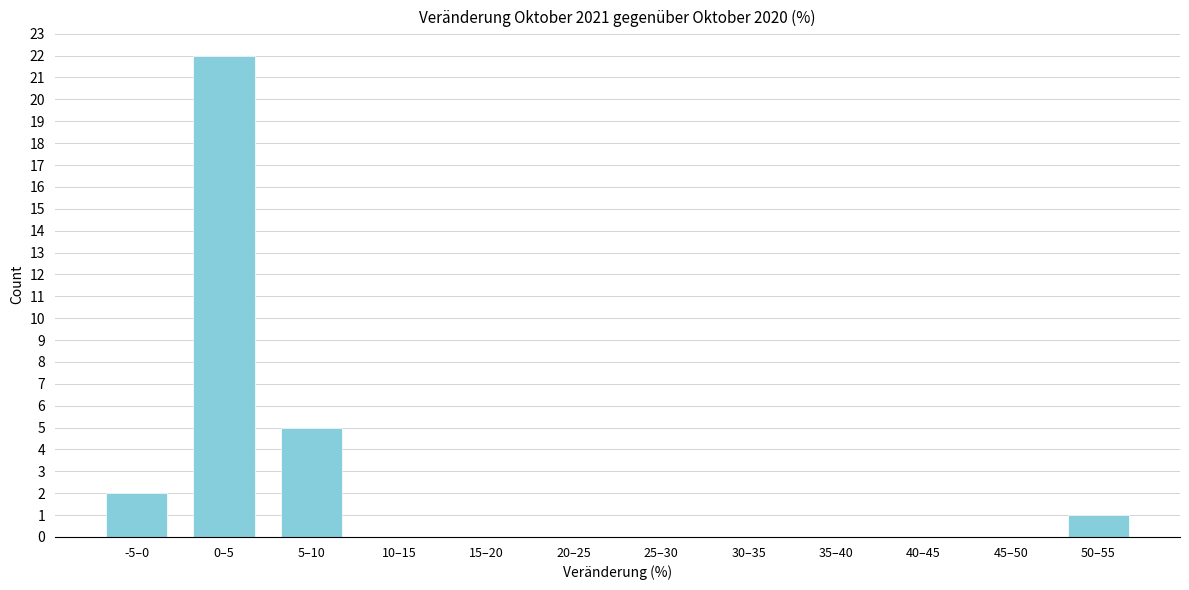

Reading left to right, list all the values displayed in this chart.

-5–0=2	0–5=22	5–10=5	10–15=0	15–20=0	20–25=0	25–30=0	30–35=0	35–40=0	40–45=0	45–50=0	50–55=1